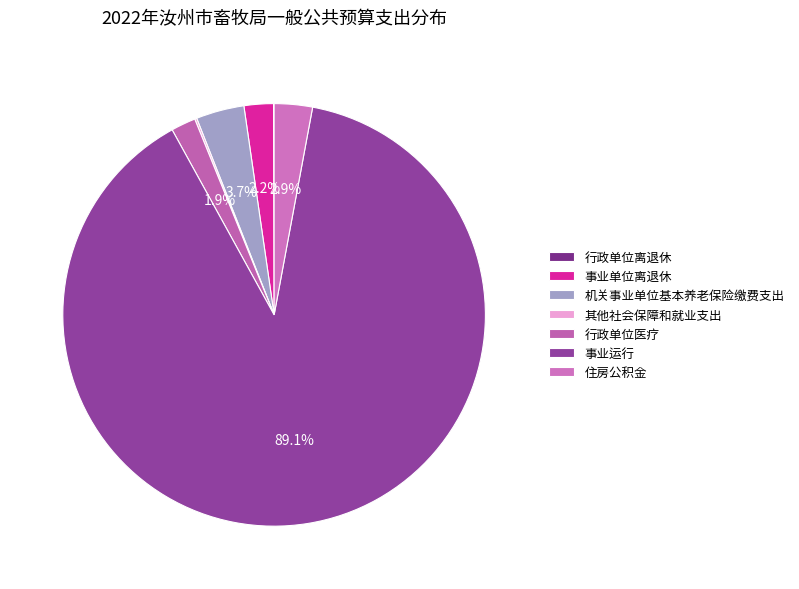

Is there any slice that represents more than half of the pie?

Yes